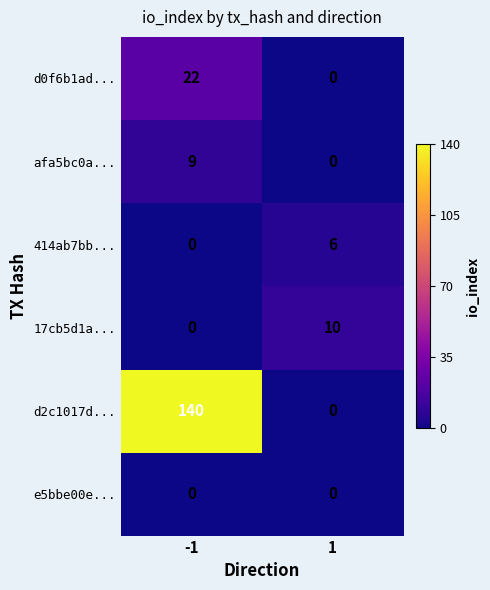

What is the total value across all series at -1?

171